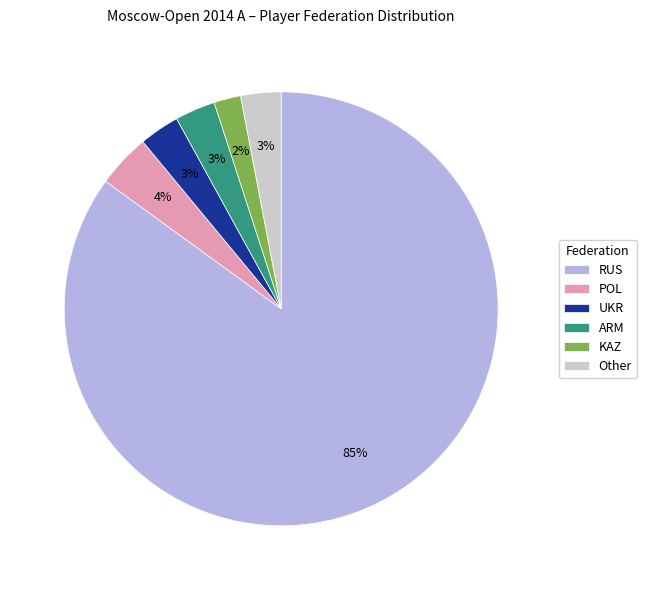

How many segments does this pie chart have?

6